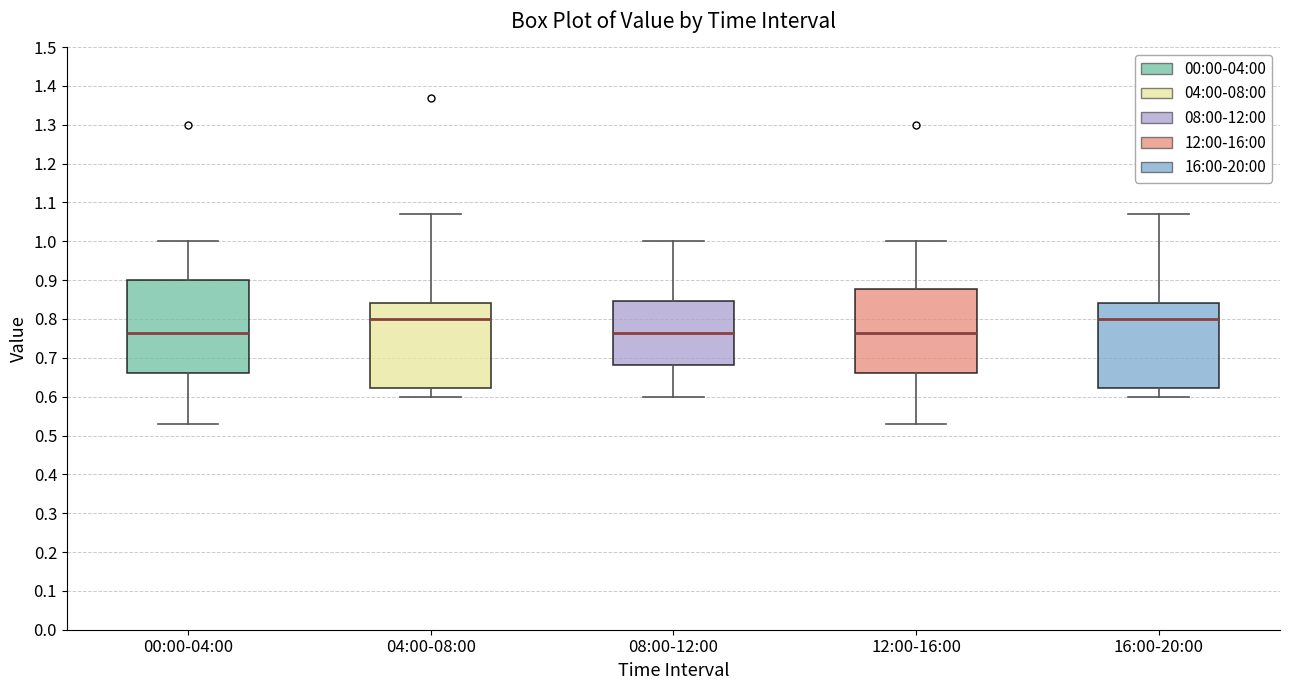

Reading left to right, read every box against the y-axis: the position of its median line, the range the box covers, and the ends of its whiskers. The values are not printed on the chart, so give them approximately, as read against the axis.

00:00-04:00: median 0.77, box 0.66 to 0.90, whiskers 0.53 to 1.00
04:00-08:00: median 0.80, box 0.62 to 0.84, whiskers 0.60 to 1.07
08:00-12:00: median 0.77, box 0.68 to 0.85, whiskers 0.60 to 1.00
12:00-16:00: median 0.77, box 0.66 to 0.88, whiskers 0.53 to 1.00
16:00-20:00: median 0.80, box 0.62 to 0.84, whiskers 0.60 to 1.07